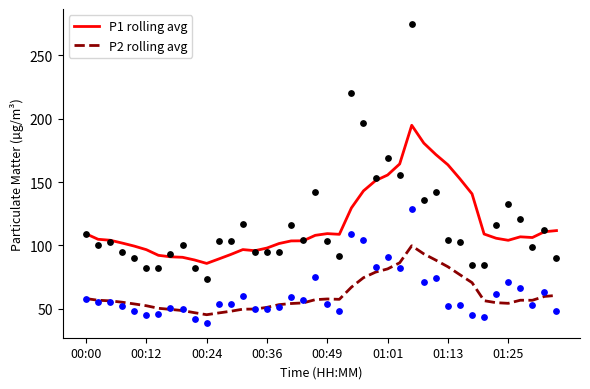

True or false: P1 rolling avg and P2 rolling avg intersect in this chart.

False